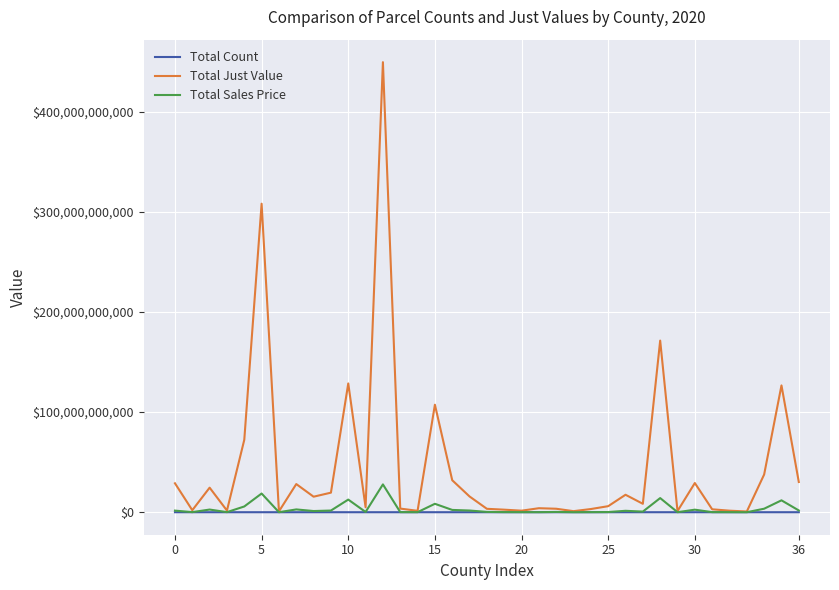

Which series has the largest total across all categories?

Total Just Value